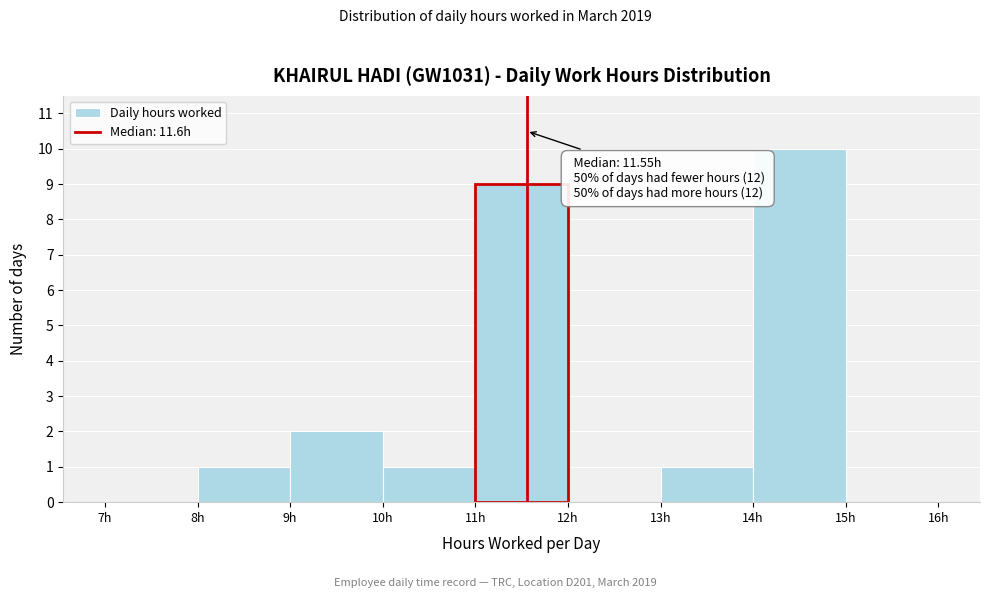

Over which range of the x-axis is the bar tallest?

14 to 15